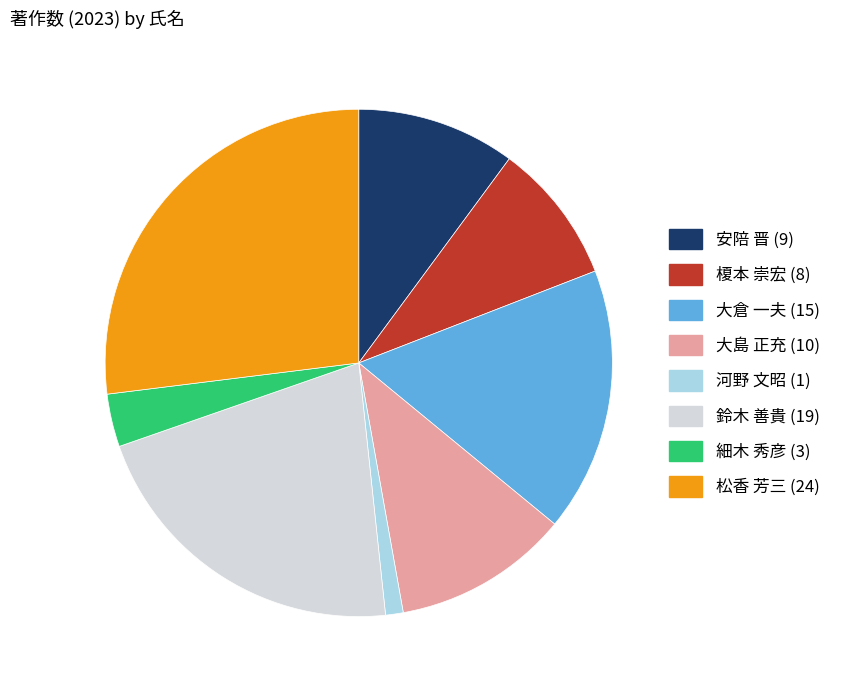

Count the number of slices in the pie.

8